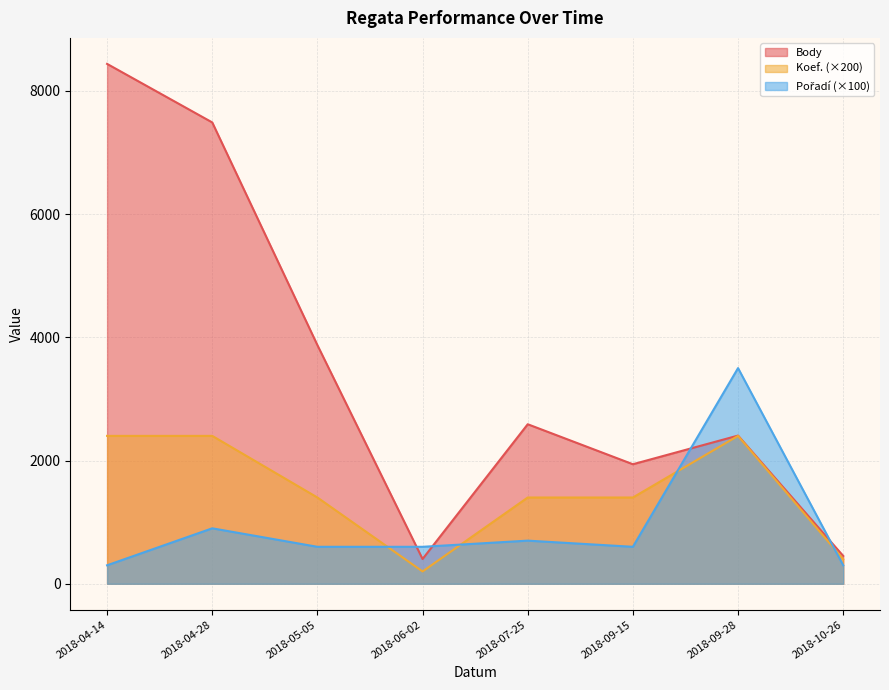

Which series has the widest spread of values?

Body